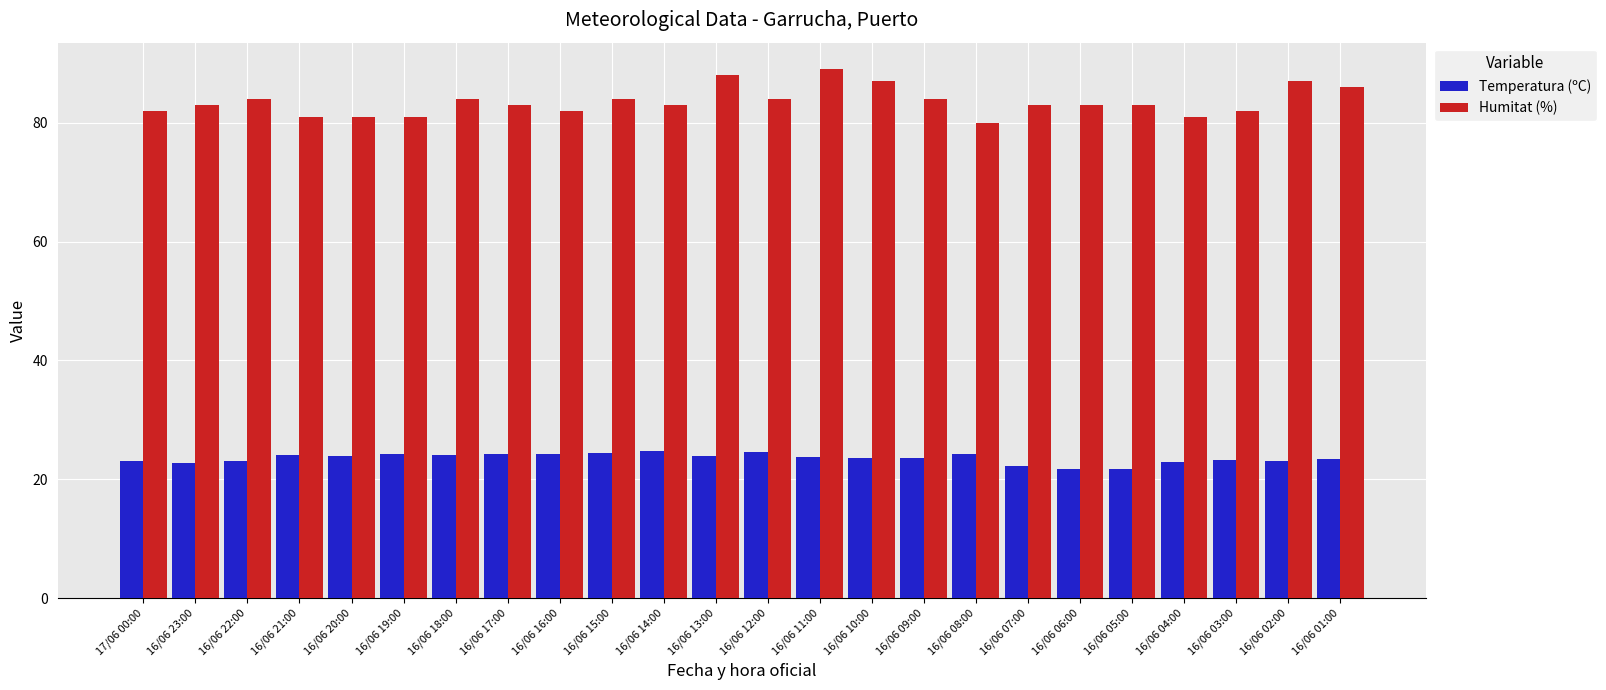

How many categories are shown in the chart?

24